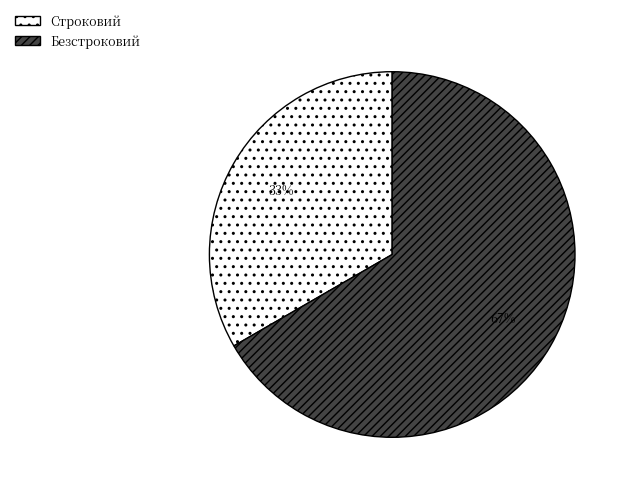

To the nearest percent, what is the combined percentage of Безстроковий and Строковий?

100%